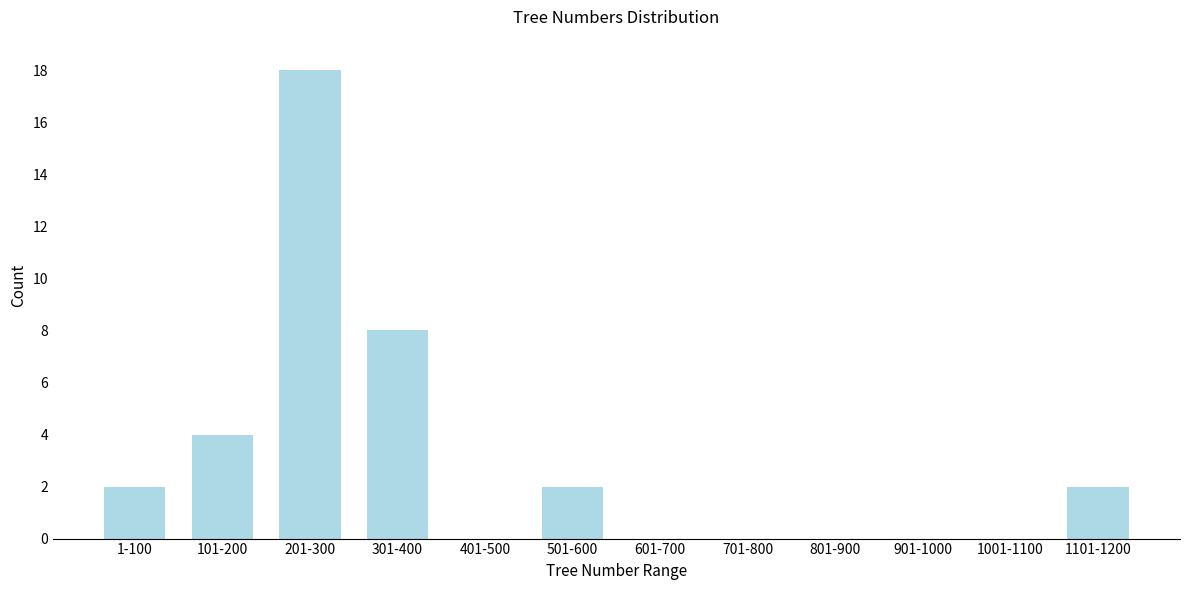

Reading left to right, what are all the values shown in this chart?

1-100=2	101-200=4	201-300=18	301-400=8	401-500=0	501-600=2	601-700=0	701-800=0	801-900=0	901-1000=0	1001-1100=0	1101-1200=2